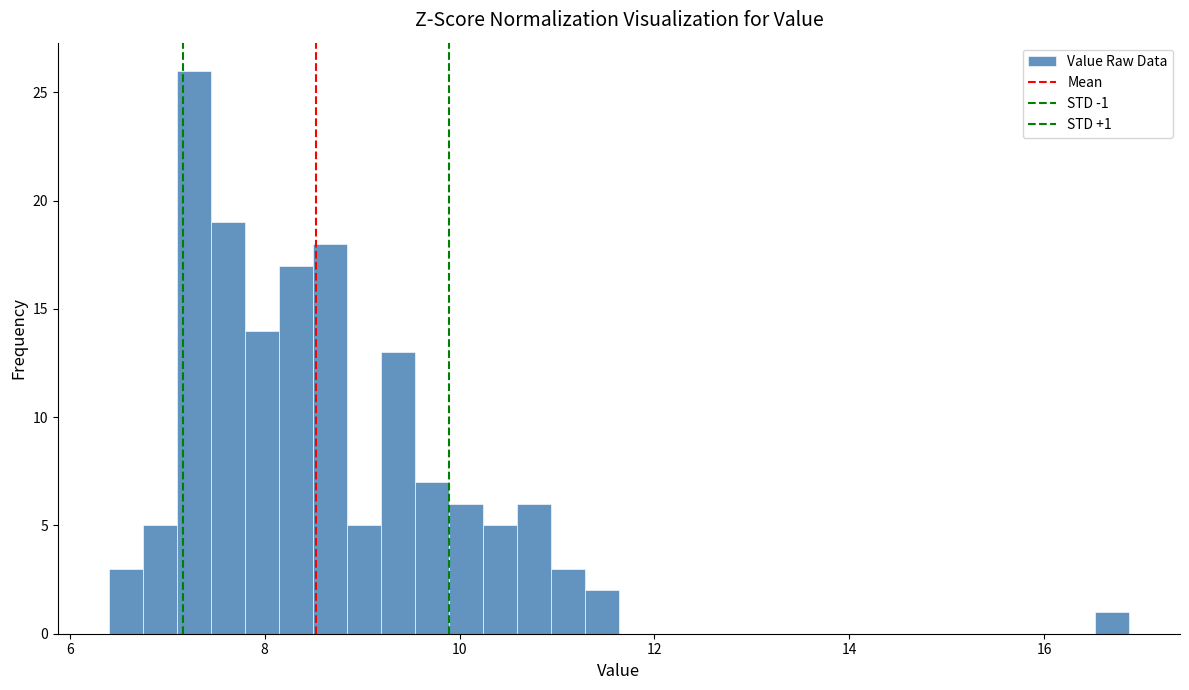

Around what value on the x-axis is the tallest bar? Give the approximate position of its centre, as read against the axis.

7.2